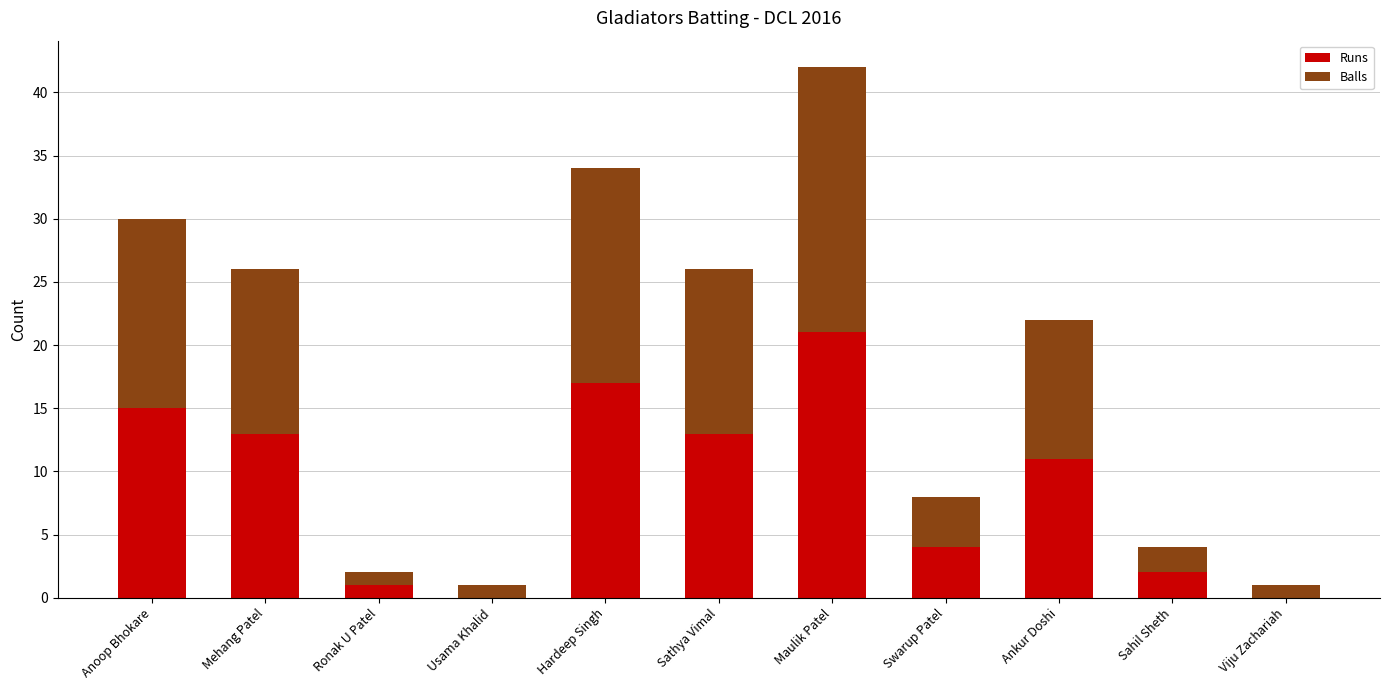

Where does the Runs series first go above 11?

Anoop Bhokare